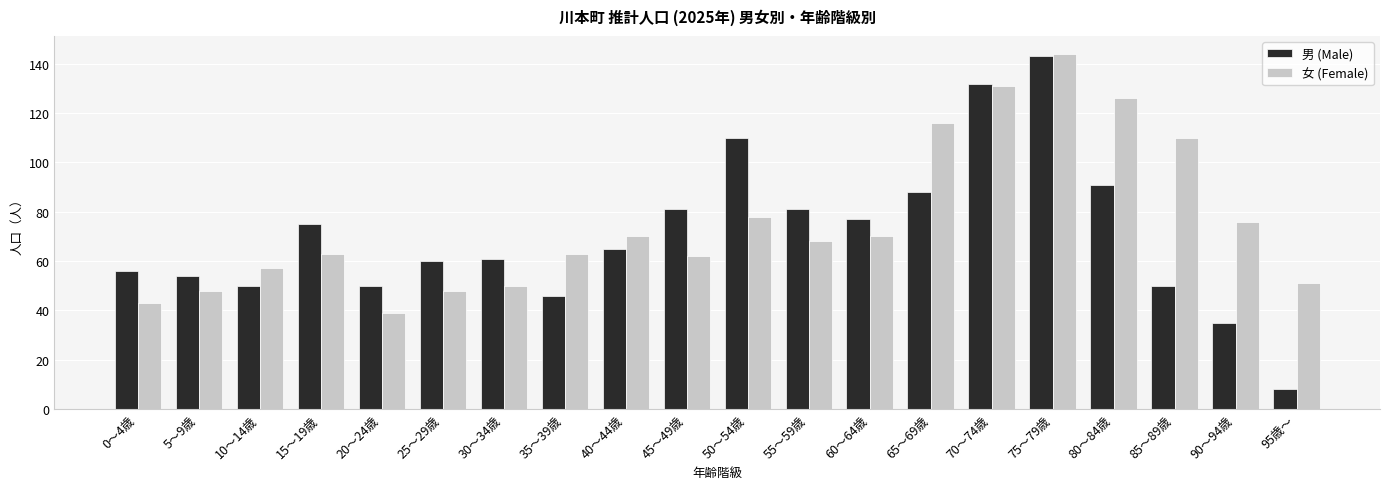

Is the value of 女 (Female) at 20～24歳 greater than the value of 男 (Male) at 15～19歳?

No